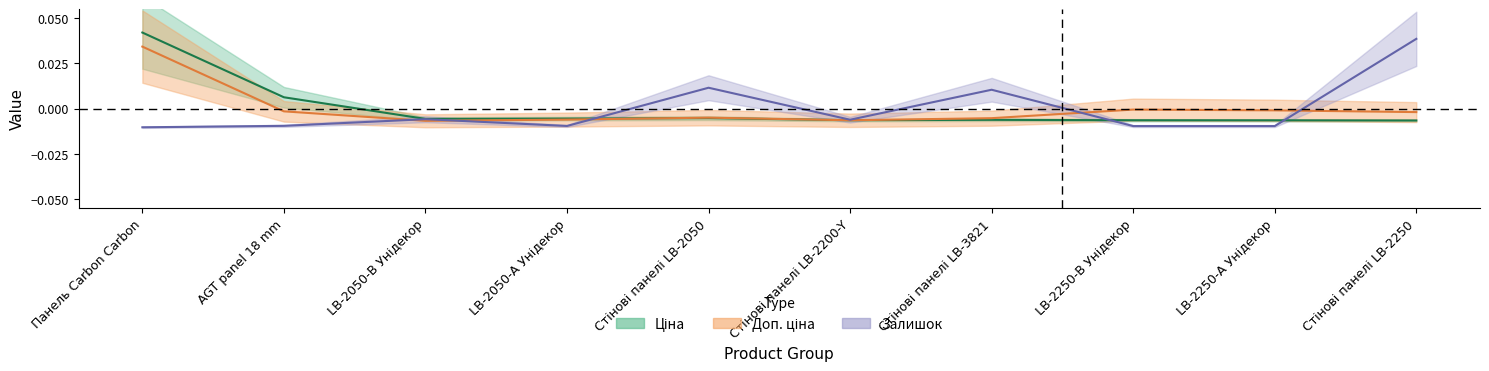

Where do Доп. ціна and Ціна first cross each other?

LB-2050-А Унідекор and Стінові панелі LB-2050